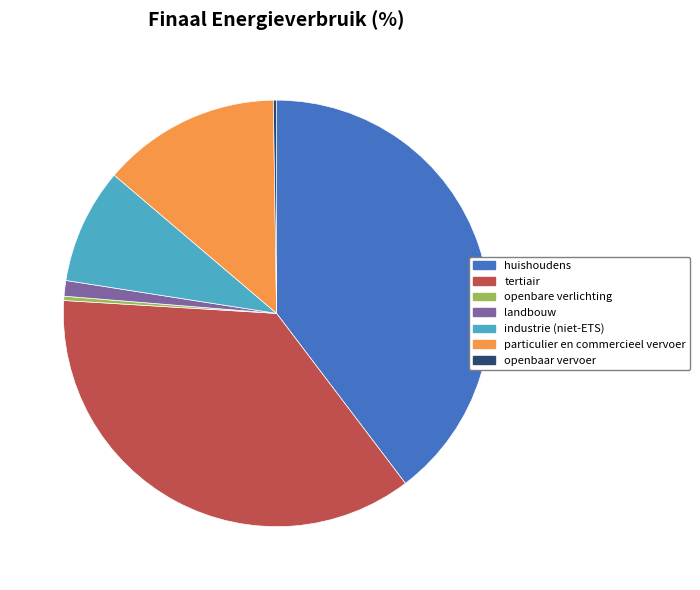

True or false: landbouw accounts for 15% of the total.

False